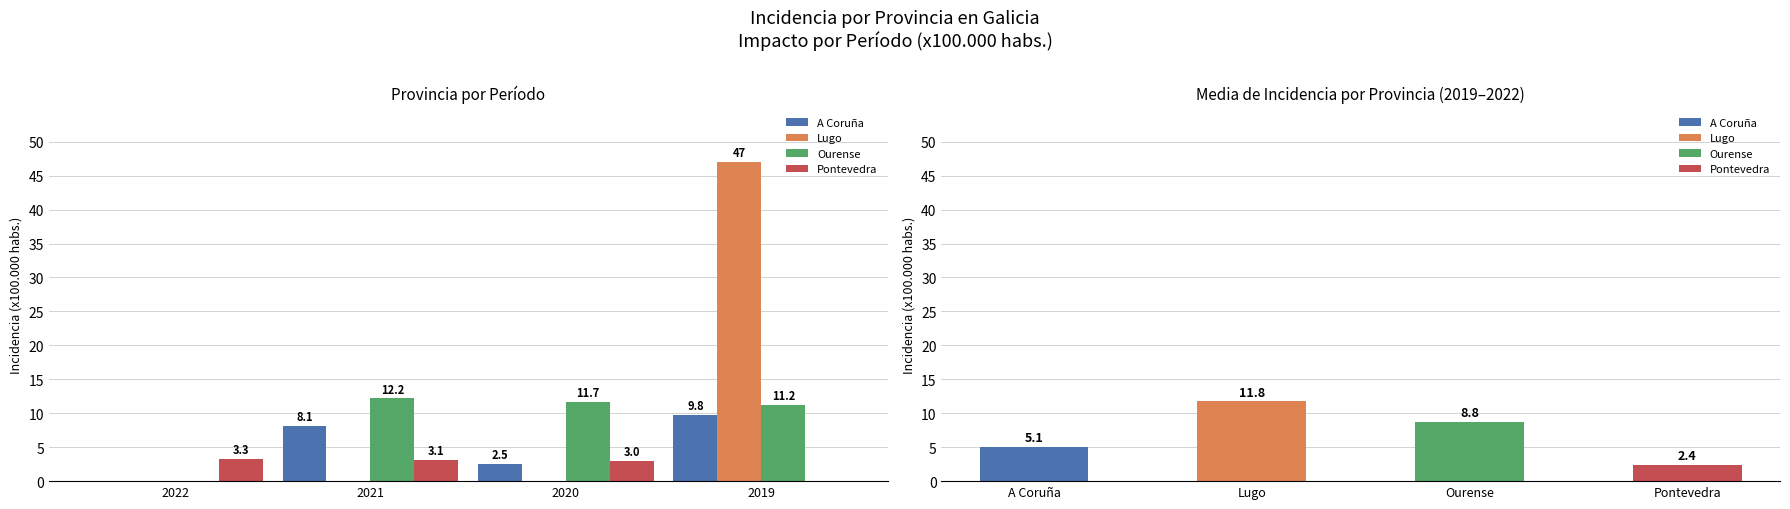

At how many categories does at least one series exceed 4?

3